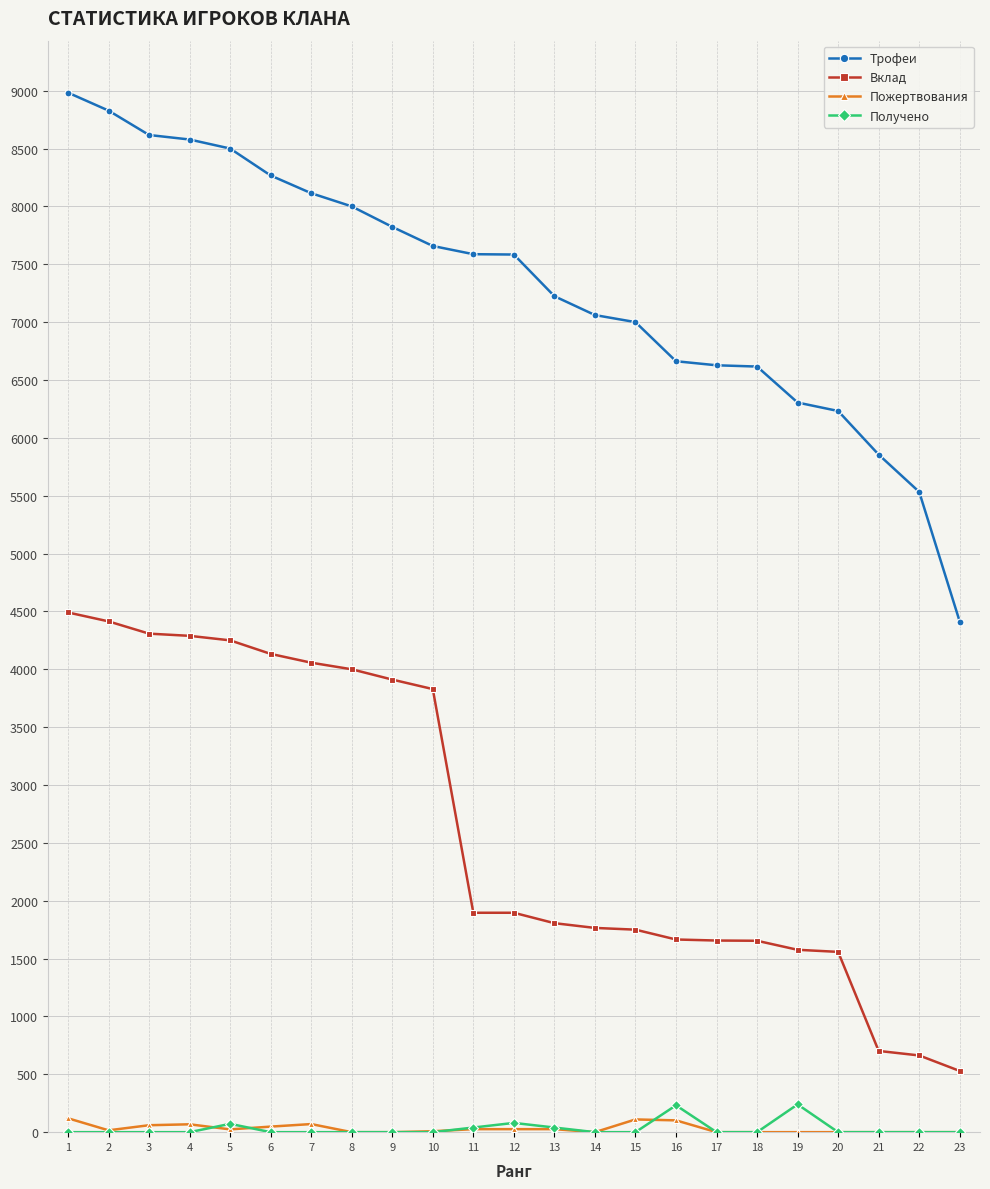

True or false: Вклад and Трофеи cross at least once.

False